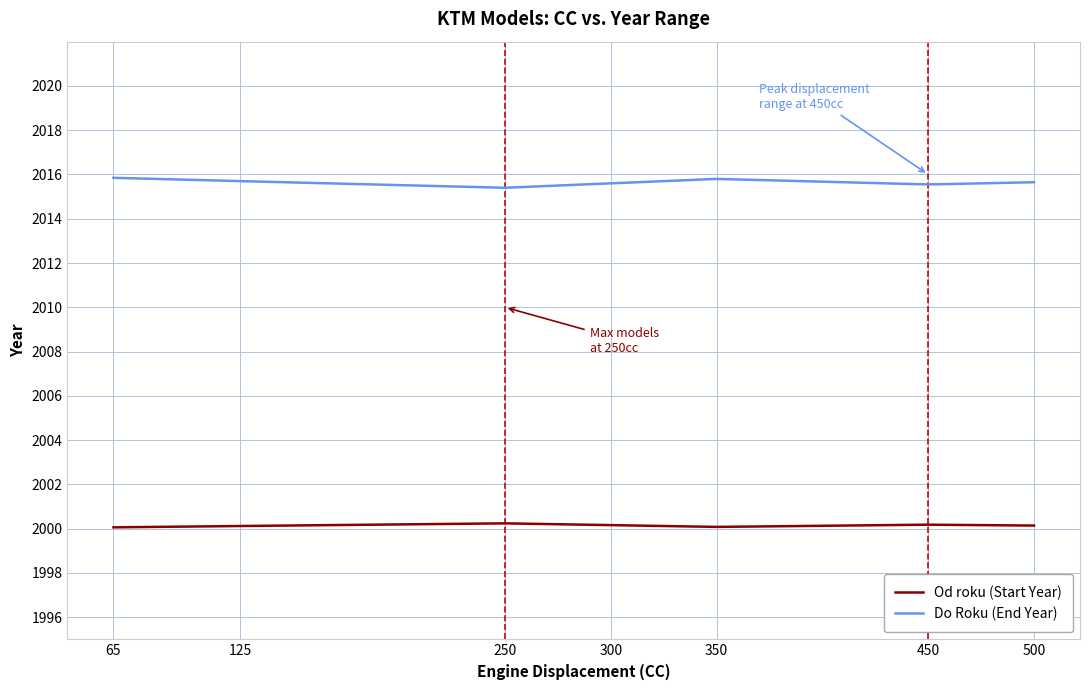

Rank the categories by Do Roku (End Year) value from highest to lowest.

65, 350, 125, 500, 300, 450, 250